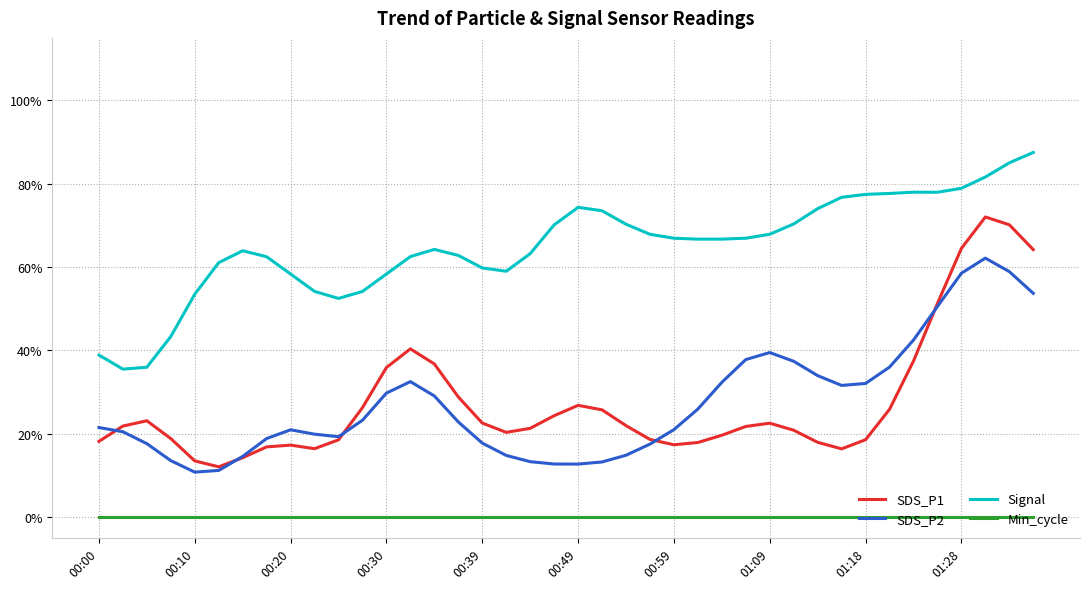

What is the value of the SDS_P2 point at the 4th from the left?

0.1